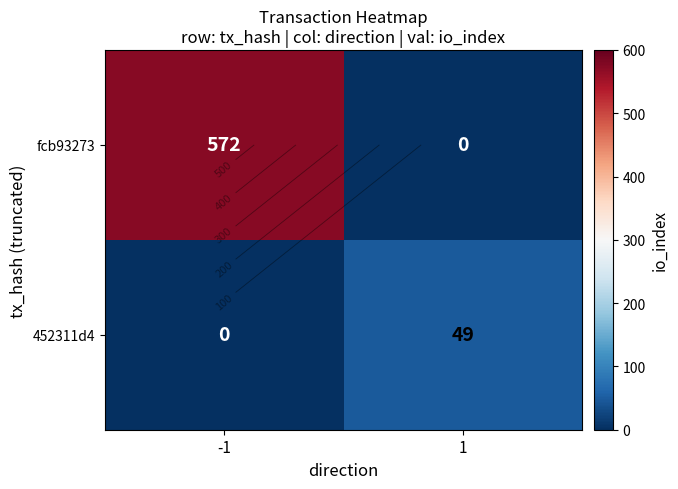

How many values in fcb93273 are above zero?

1